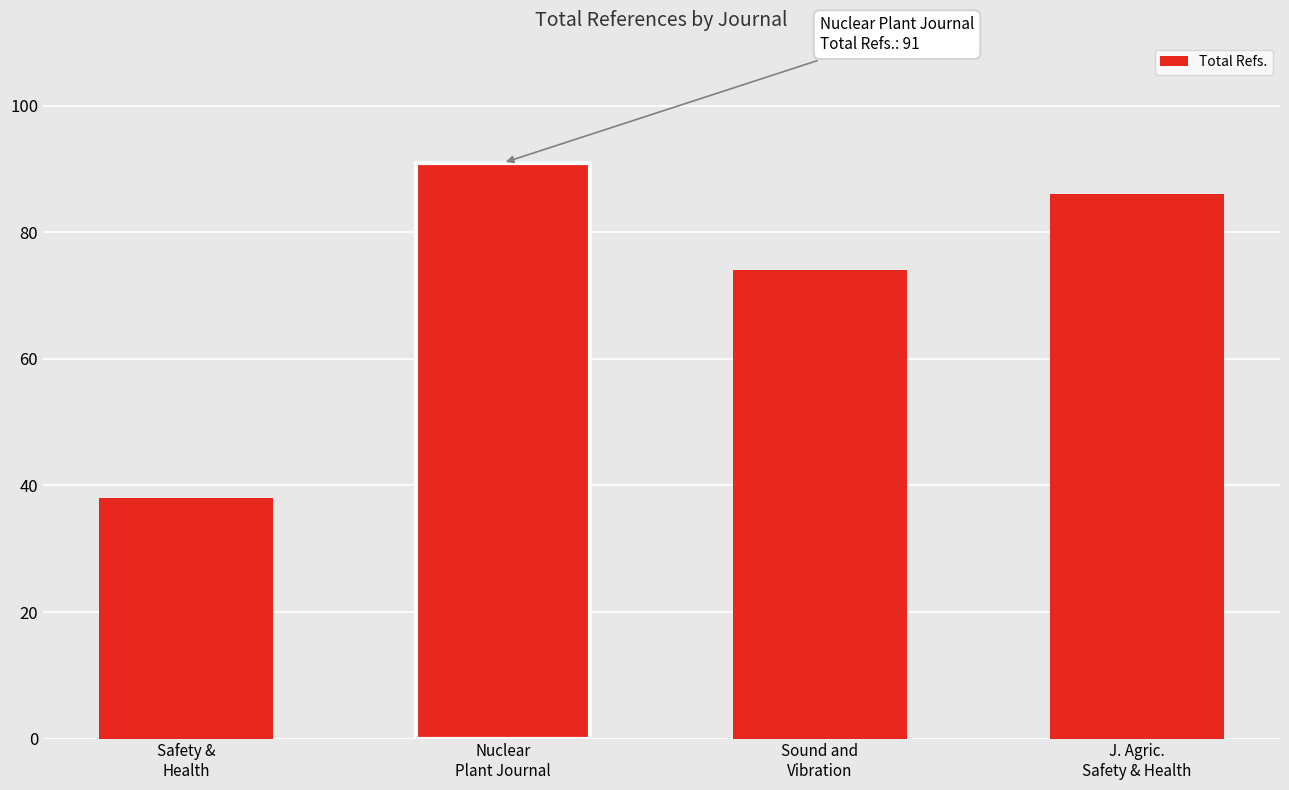

Reading left to right, transcribe all the data shown in this chart.

Safety &
Health=38	Nuclear
Plant Journal=91	Sound and
Vibration=74	J. Agric.
Safety & Health=86